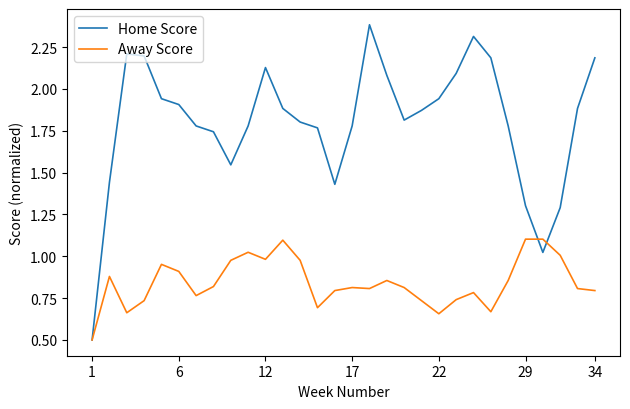

What are all the series names shown in the legend?

Home Score, Away Score